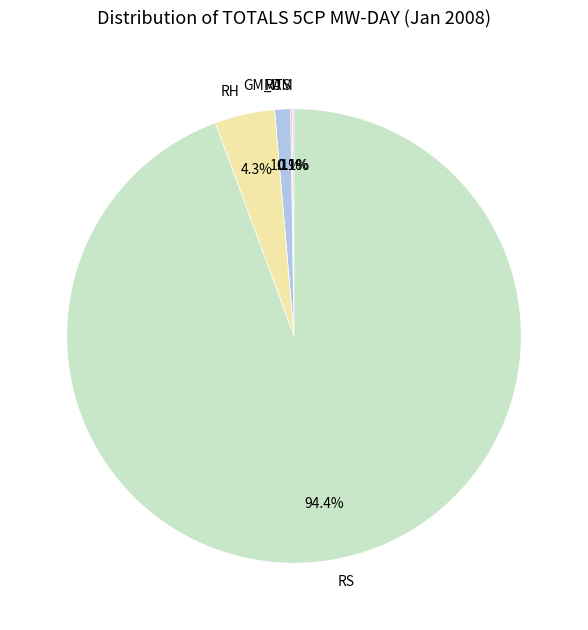

Does RS account for over 50% of the chart?

Yes